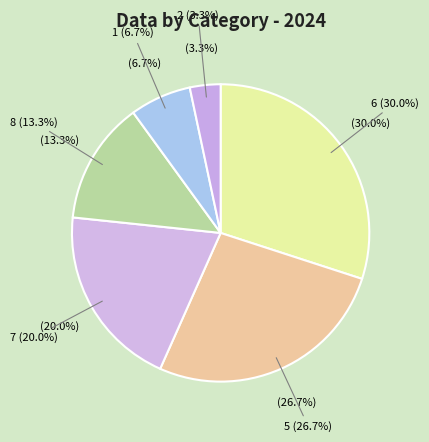

Which category has the biggest portion of the pie?

6